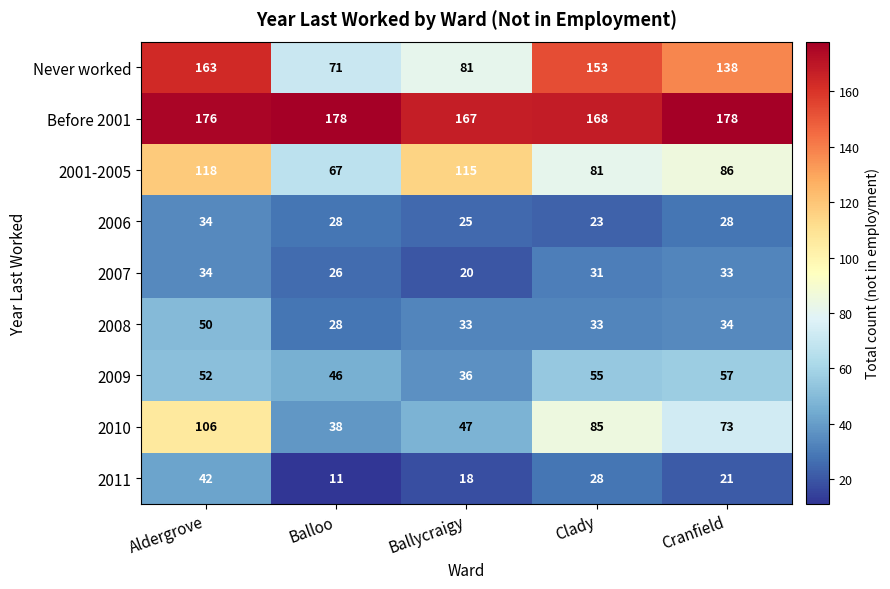

At Clady, list the series in order from smallest to largest.

2006, 2011, 2007, 2008, 2009, 2001-2005, 2010, Never worked, Before 2001